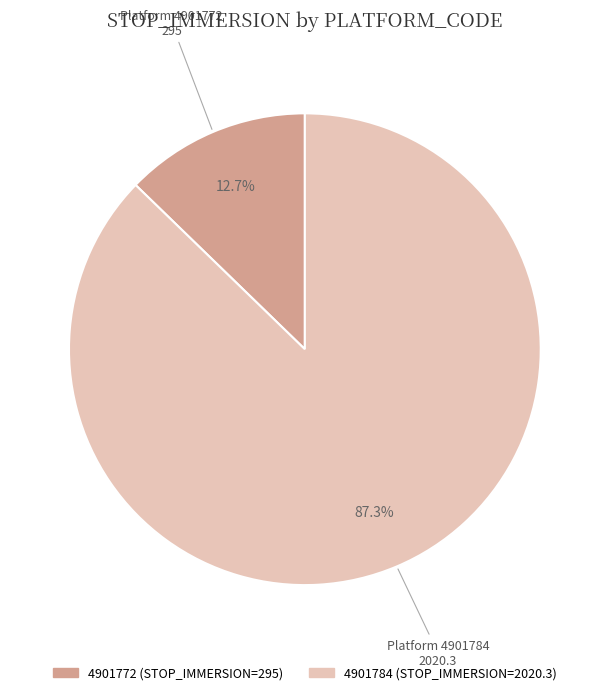

Is 4901772 the majority of the pie?

No